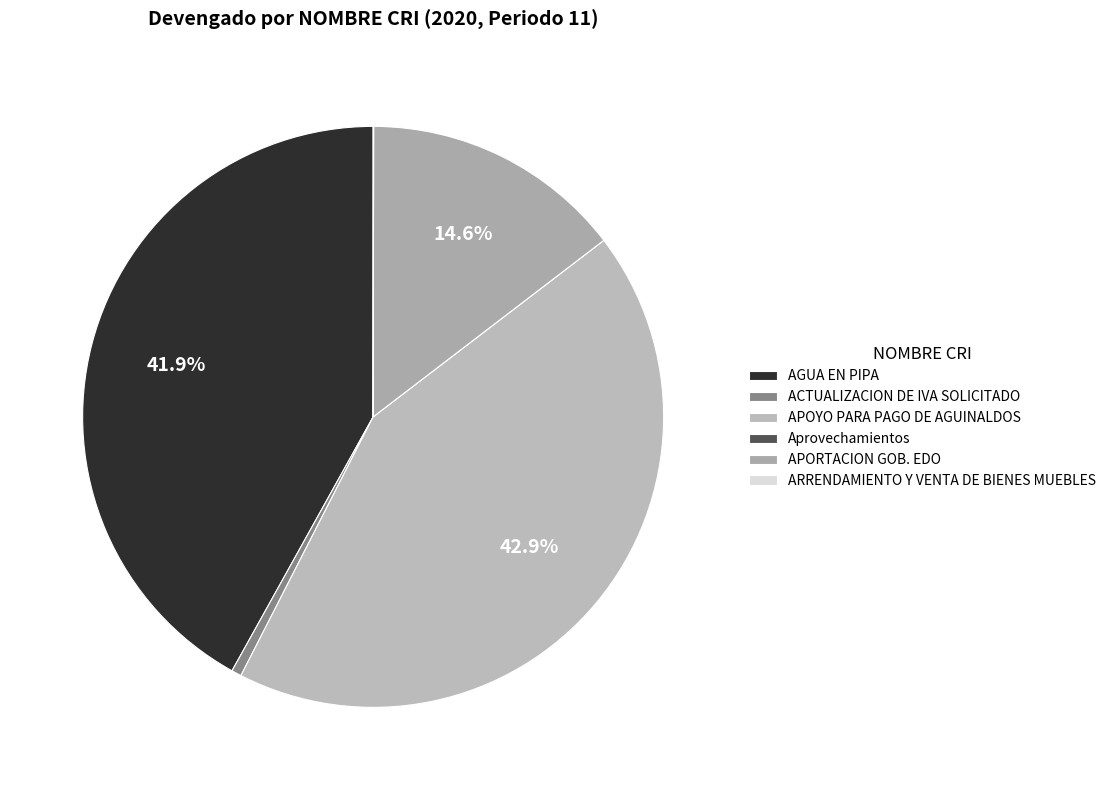

Rank the categories by value from highest to lowest.

APOYO PARA PAGO DE AGUINALDOS, AGUA EN PIPA, APORTACION GOB. EDO, ACTUALIZACION DE IVA SOLICITADO, ARRENDAMIENTO Y VENTA DE BIENES MUEBLES, Aprovechamientos